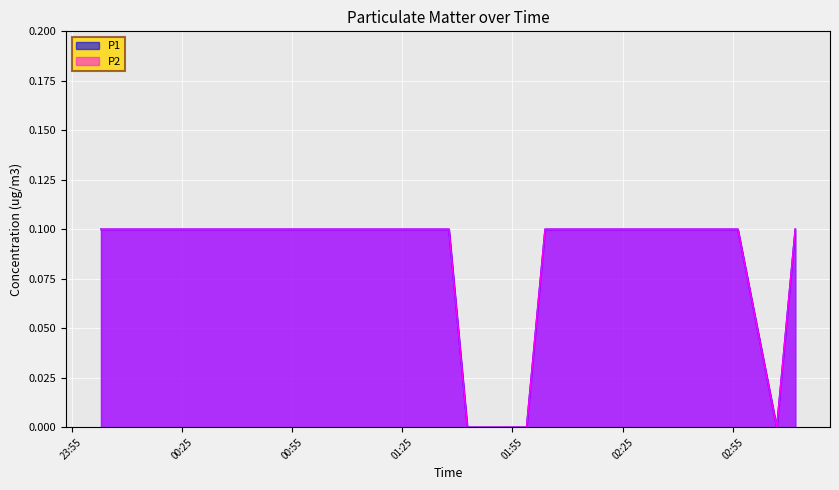

The P2 series shows 0.1 at 2019/09/17 03:11:59. True or false?

True